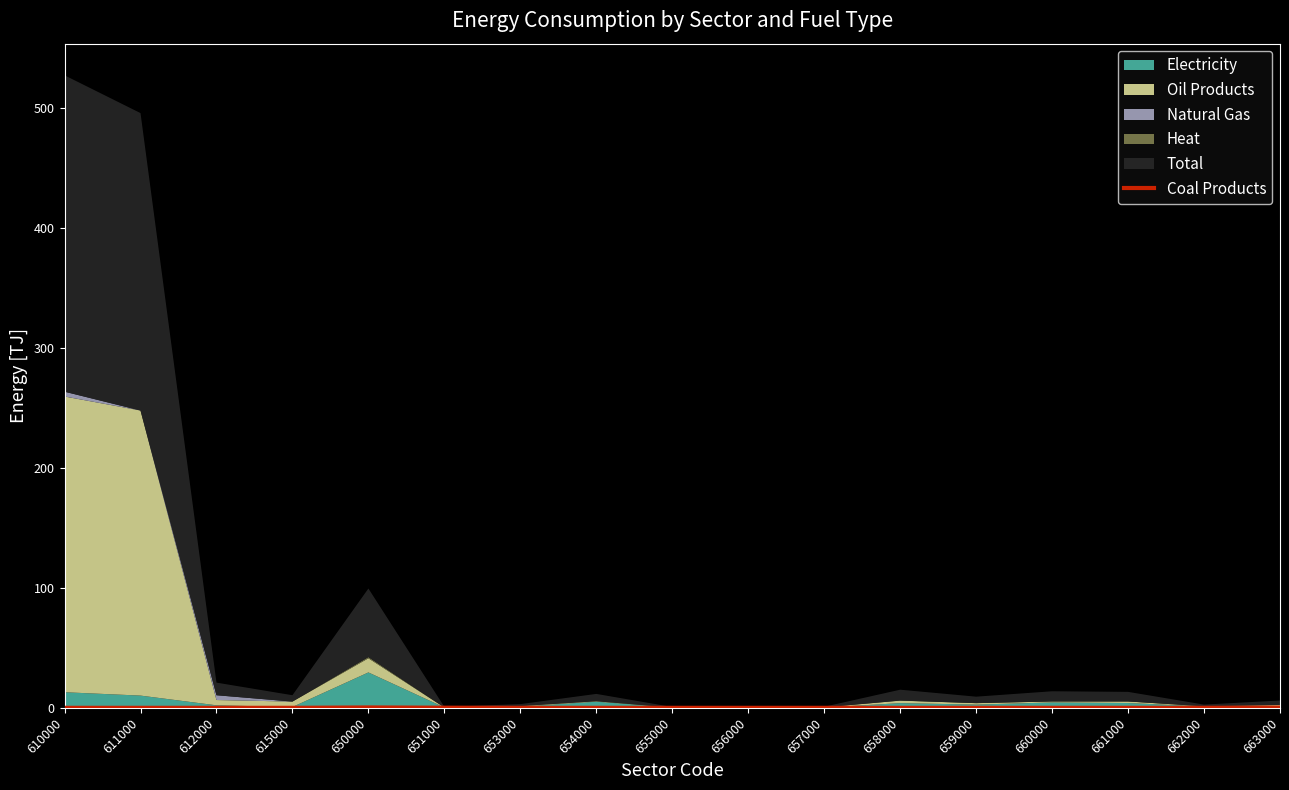

Is it true that Coal Products equals 0.0 at 660000?

True